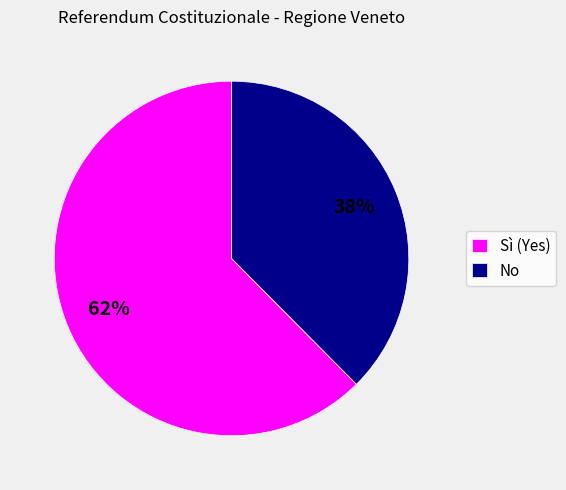

The Sì (Yes) slice represents 57% of the pie. True or false?

False